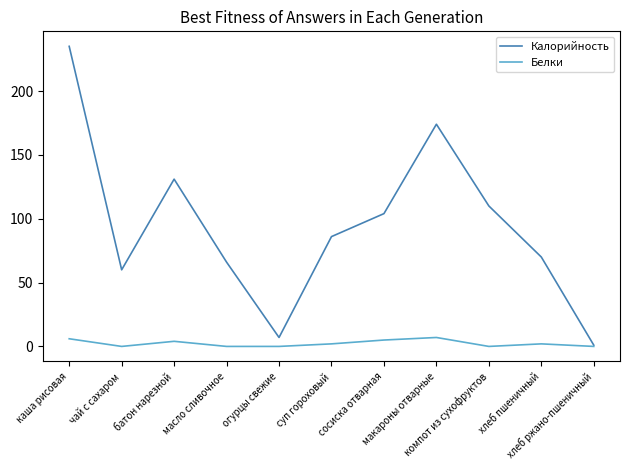

Rank the series by their maximum value, from lowest to highest.

Белки, Калорийность